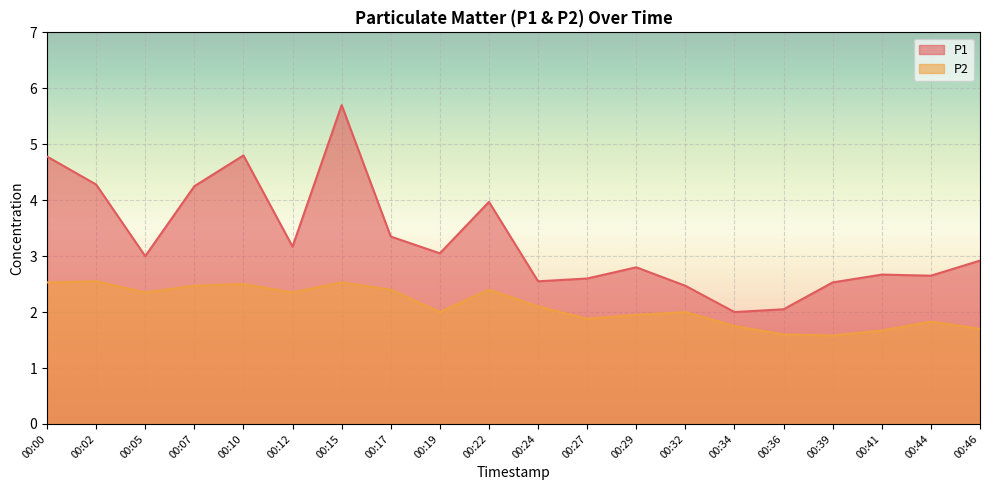

What is the smallest value displayed?

1.6